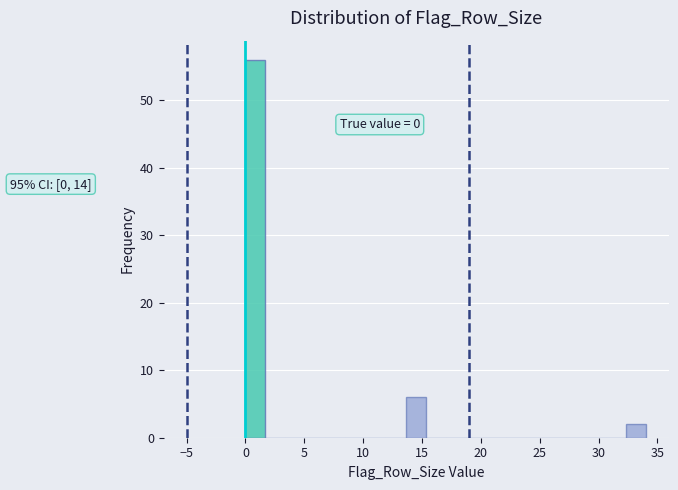

Around what value on the x-axis is the tallest bar? Give the approximate position of its centre, as read against the axis.

1.0